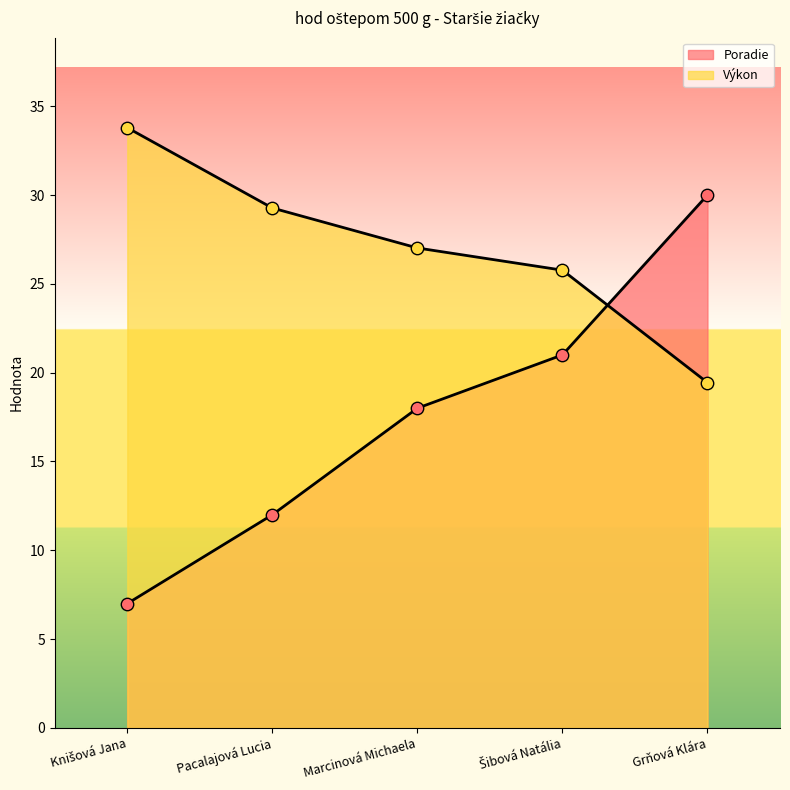

What are all the series names shown in the legend?

Poradie, Výkon